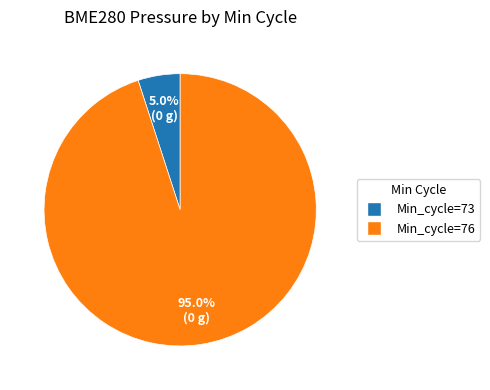

Which slice is the smallest?

Min_cycle=73